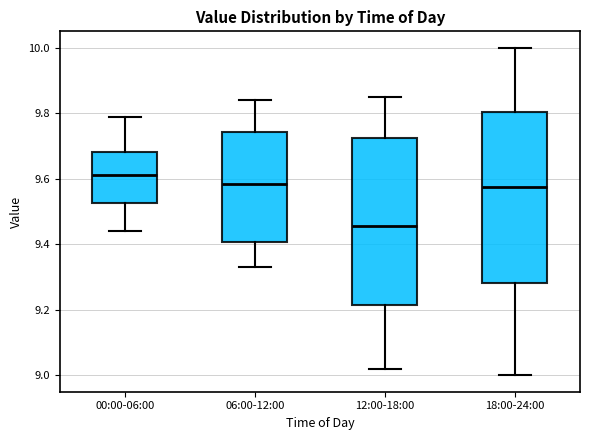

Where is the lower edge of the box for 12:00-18:00 on the y-axis? The values are not printed on the chart, so give them approximately, as read against the axis.

9.22